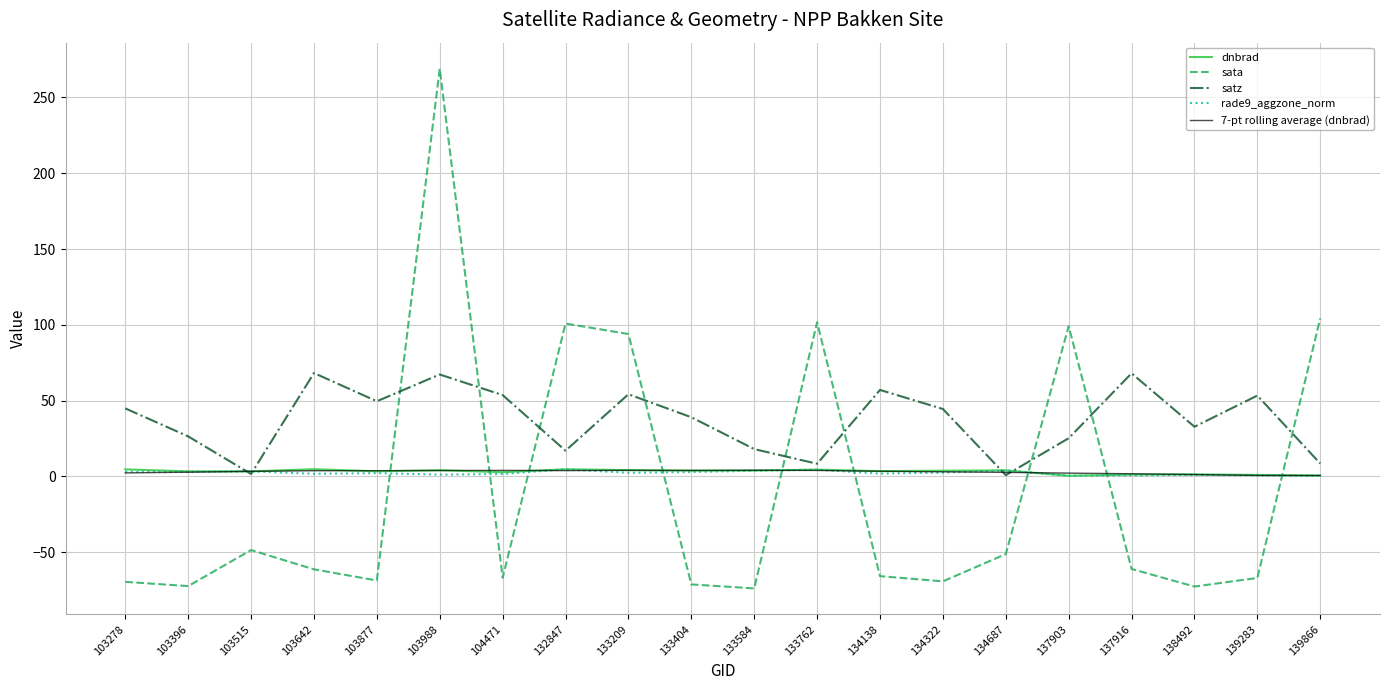

At which category is the sum across all series the highest?

103988